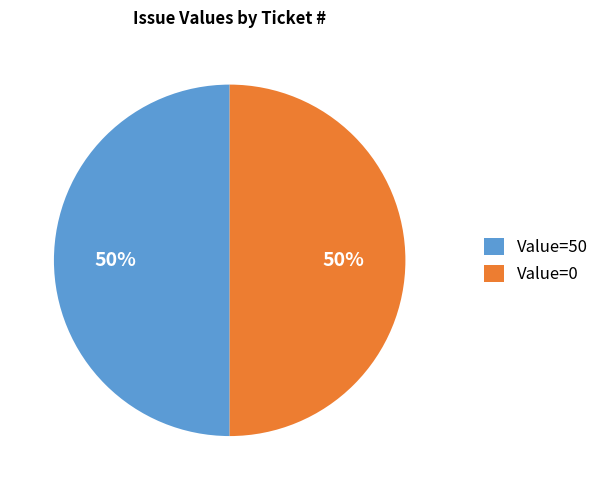

Do Value=50 and Value=0 together represent more than half of the pie?

Yes